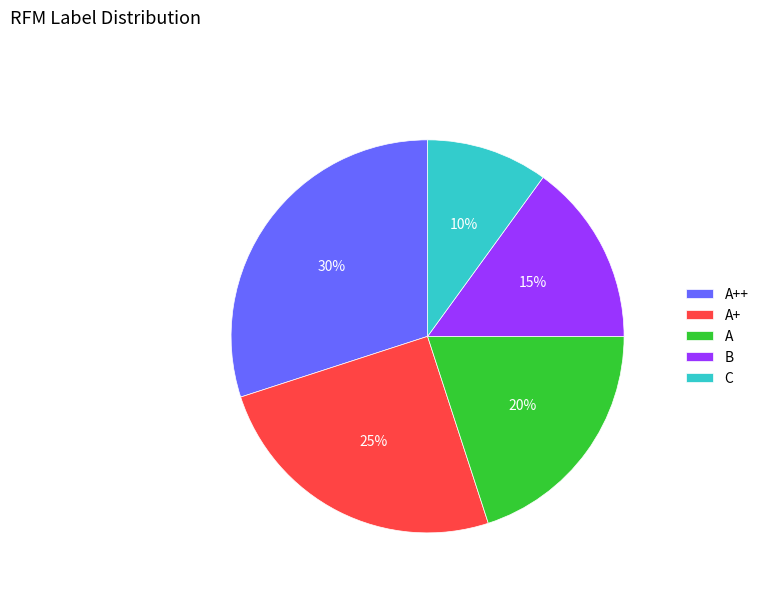

To the nearest percent, what is the average slice percentage?

20%